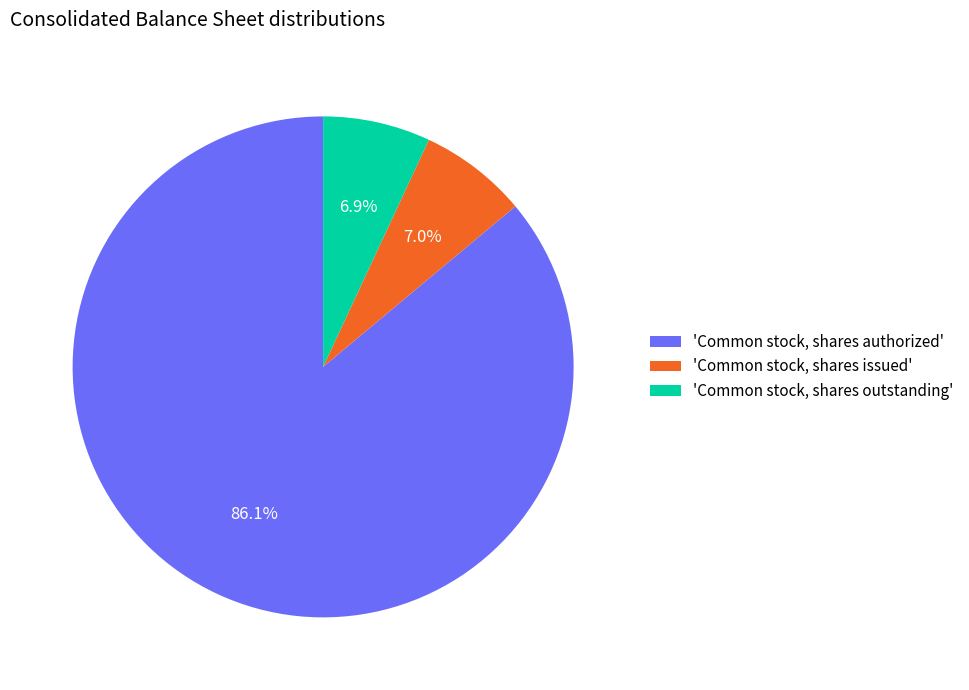

Rank the categories by value from lowest to highest.

'Common stock, shares outstanding', 'Common stock, shares issued', 'Common stock, shares authorized'